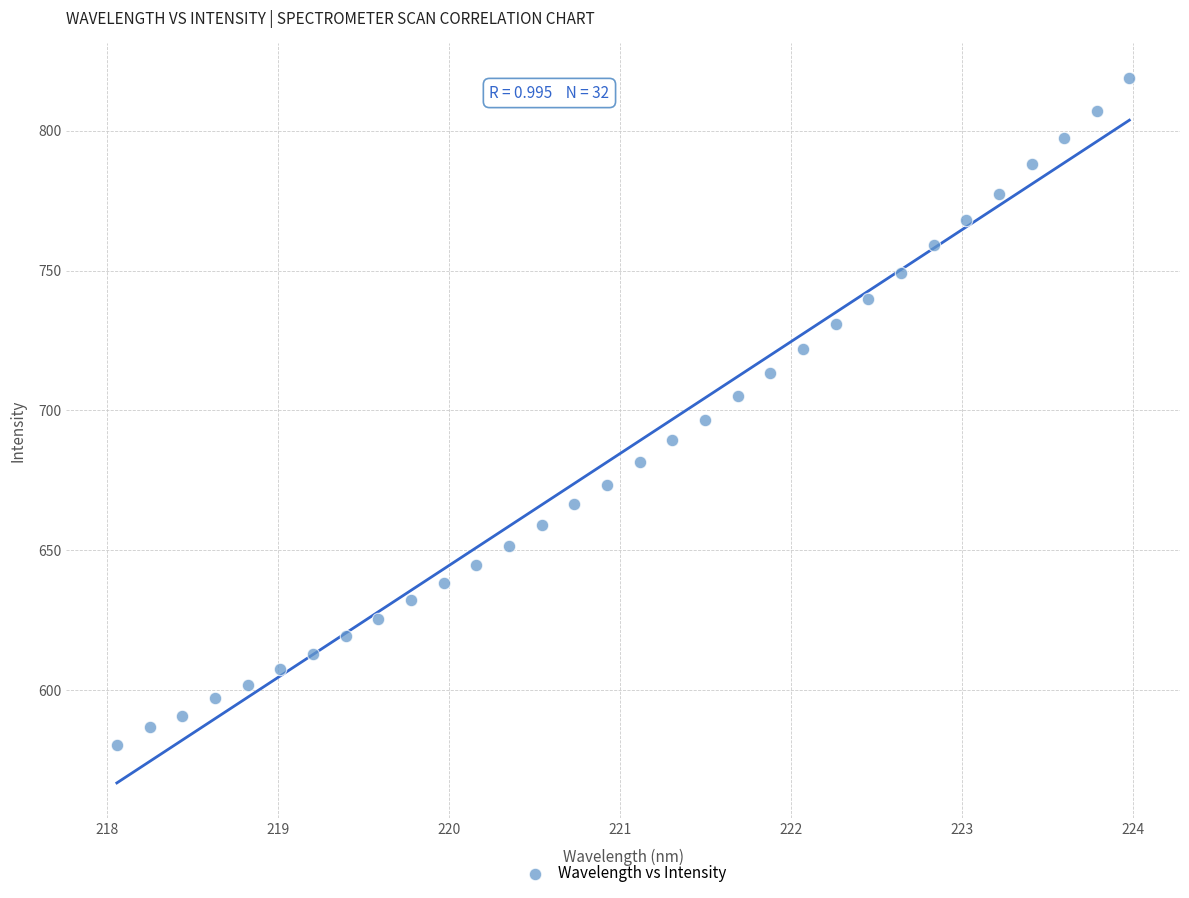

What is the range of Y values (max minus min)?

238.4